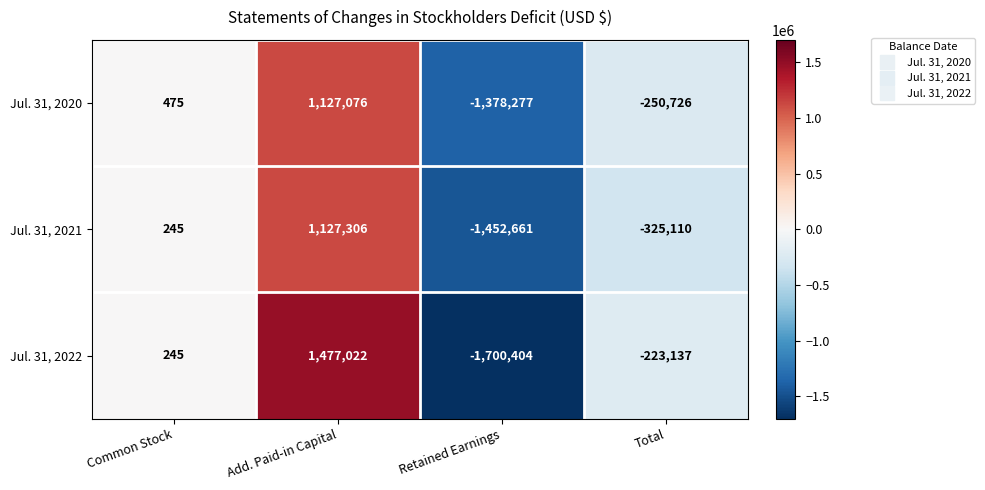

Reading right to left, list all the values displayed in this chart.

Jul. 31, 2020: -250726	-1378277	1127076	475
Jul. 31, 2021: -325110	-1452661	1127306	245
Jul. 31, 2022: -223137	-1700404	1477022	245